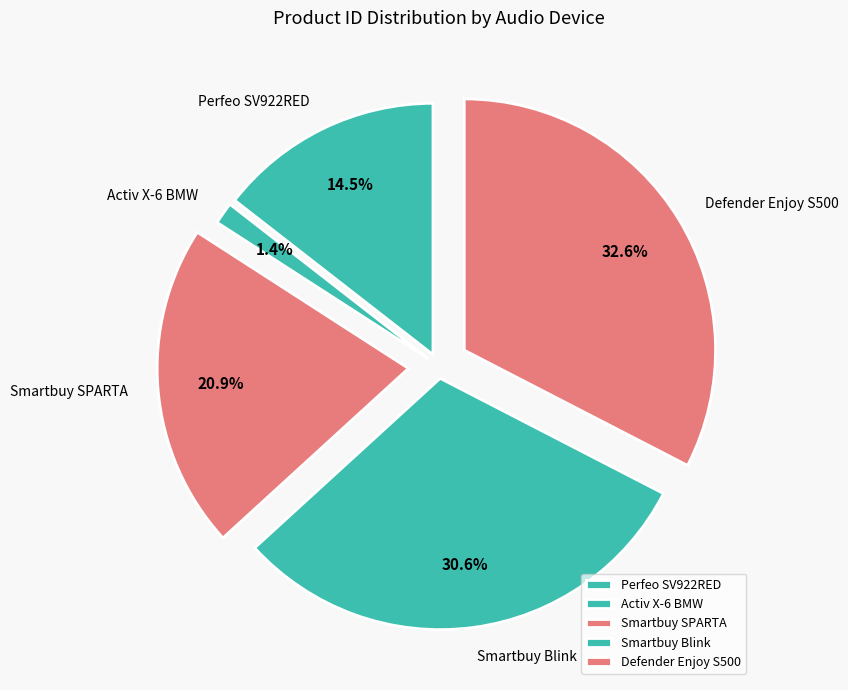

How many slices are in this pie chart?

5